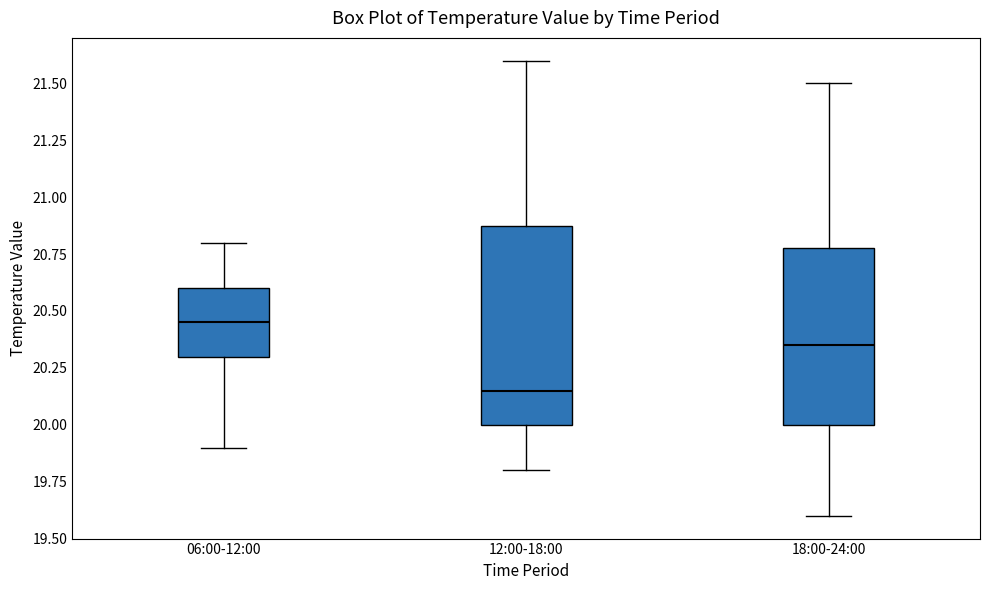

Reading left to right, read every box against the y-axis: the position of its median line, the range the box covers, and the ends of its whiskers. The values are not printed on the chart, so give them approximately, as read against the axis.

06:00-12:00: median 20.45, box 20.30 to 20.60, whiskers 19.90 to 20.80
12:00-18:00: median 20.15, box 20.00 to 20.90, whiskers 19.80 to 21.60
18:00-24:00: median 20.35, box 20.00 to 20.80, whiskers 19.60 to 21.50